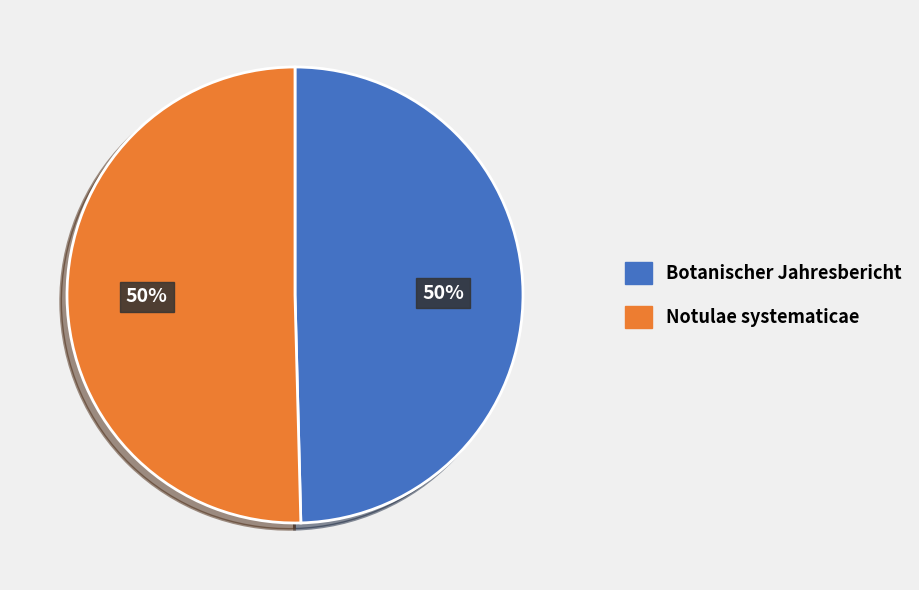

Approximately how many times larger is the value at Botanischer Jahresbericht compared to Notulae systematicae?

1.0